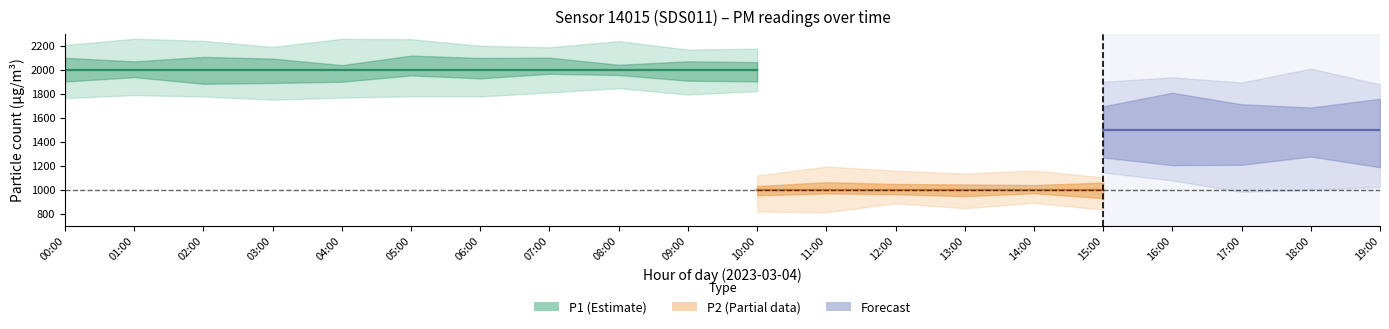

At which label does P1_center reach its peak?

00:00